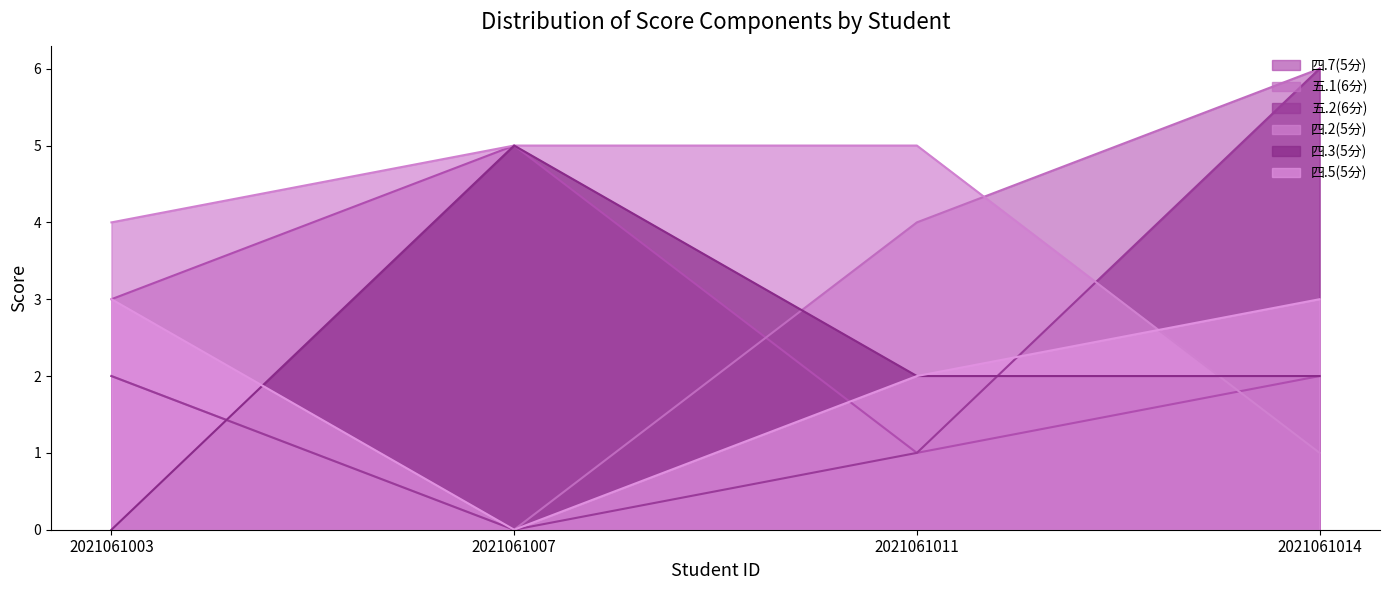

Which series has the largest range (max minus min)?

五.1(6分)